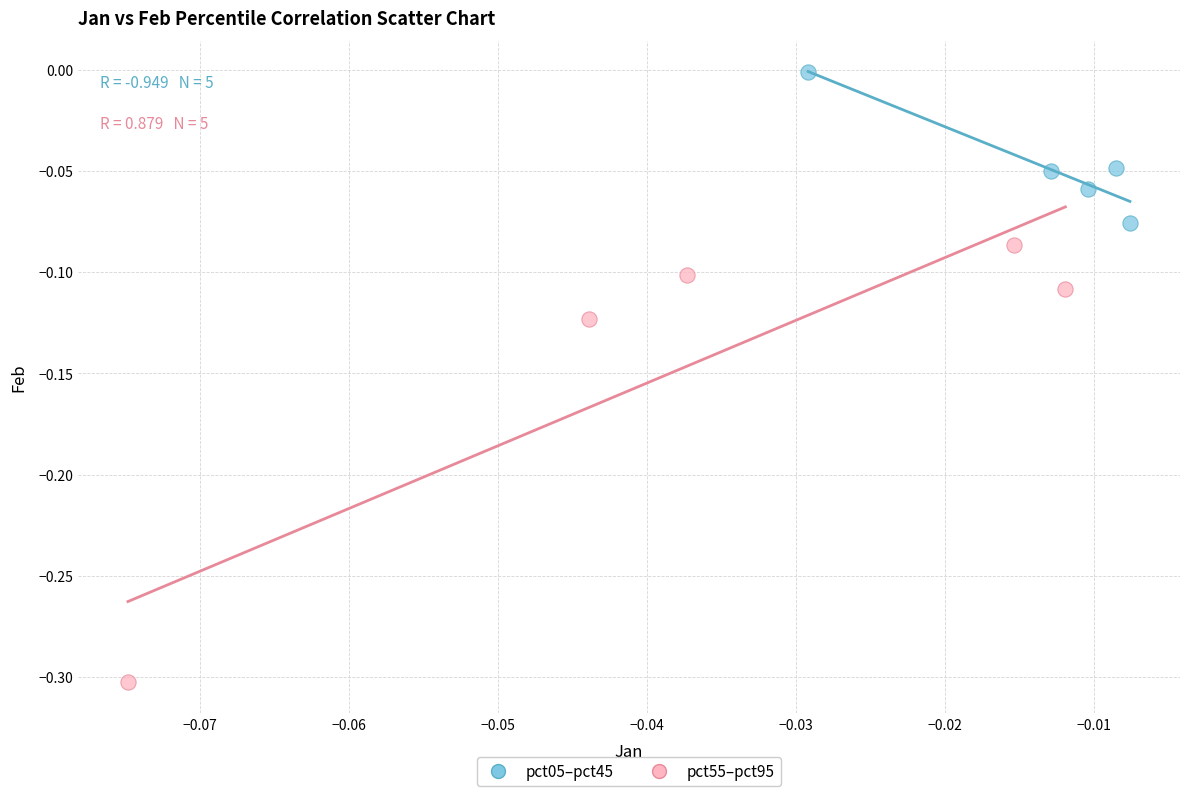

Which series reaches the minimum Y coordinate?

pct55–pct95